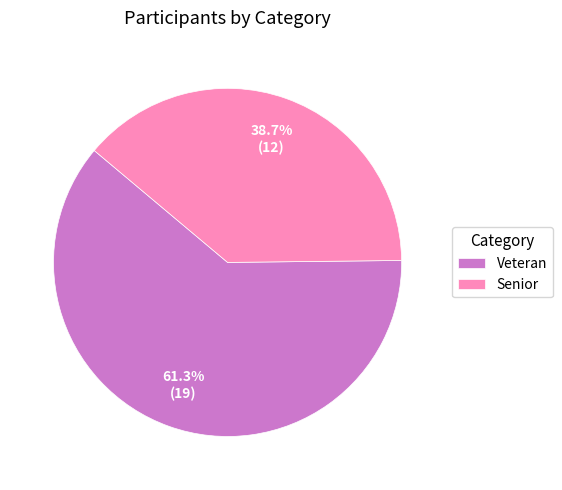

To the nearest percent, what percentage of the pie is Veteran?

61%